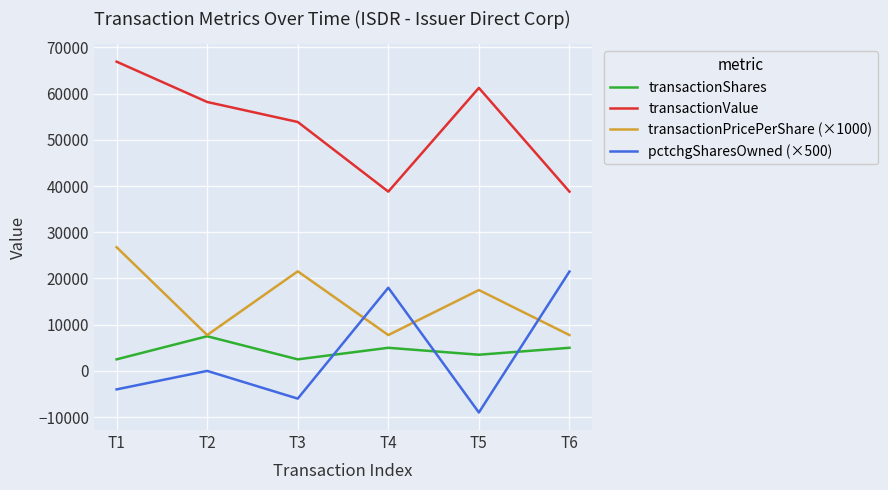

What is the difference between the transactionShares values at T6 and T5?

1500